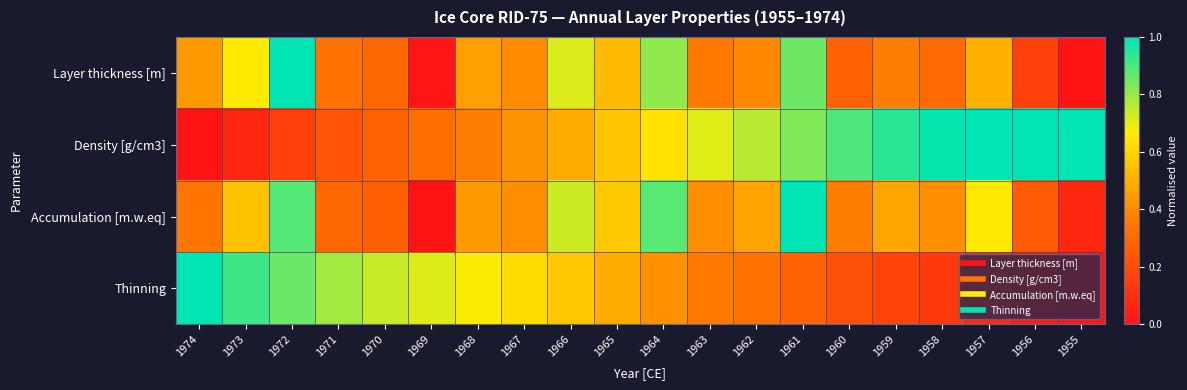

Reading left to right, list all the values displayed in this chart.

Layer thickness [m]: 1974=0.4	1973=0.7	1972=1.0	1971=0.3	1970=0.3	1969=0.0	1968=0.5	1967=0.4	1966=0.7	1965=0.5	1964=0.8	1963=0.4	1962=0.4	1961=0.9	1960=0.3	1959=0.4	1958=0.3	1957=0.5	1956=0.2	1955=0.0
Density [g/cm3]: 1974=0.0	1973=0.1	1972=0.2	1971=0.2	1970=0.3	1969=0.3	1968=0.4	1967=0.4	1966=0.5	1965=0.6	1964=0.6	1963=0.7	1962=0.8	1961=0.8	1960=0.9	1959=0.9	1958=1.0	1957=1.0	1956=1.0	1955=1.0
Accumulation [m.w.eq]: 1974=0.3	1973=0.6	1972=0.9	1971=0.3	1970=0.3	1969=0.0	1968=0.4	1967=0.4	1966=0.7	1965=0.6	1964=0.9	1963=0.4	1962=0.5	1961=1.0	1960=0.4	1959=0.5	1958=0.4	1957=0.7	1956=0.2	1955=0.1
Thinning: 1974=1.0	1973=0.9	1972=0.9	1971=0.8	1970=0.7	1969=0.7	1968=0.7	1967=0.6	1966=0.6	1965=0.5	1964=0.4	1963=0.4	1962=0.3	1961=0.3	1960=0.2	1959=0.2	1958=0.1	1957=0.1	1956=0.0	1955=0.0